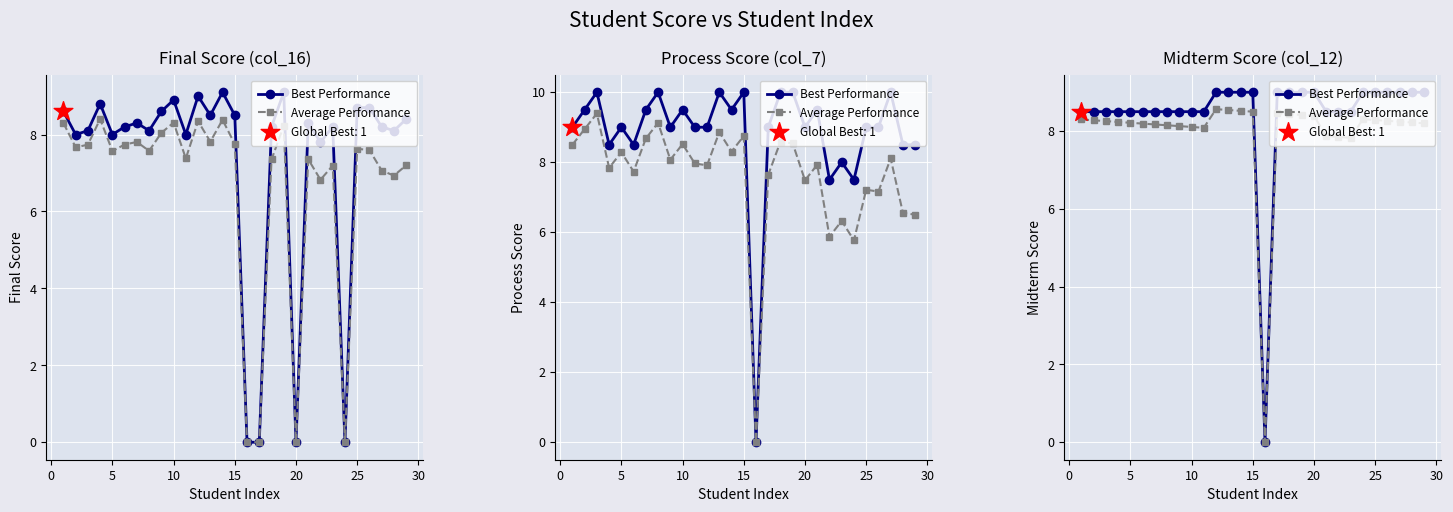

Which series has the largest total across all categories?

Best Performance